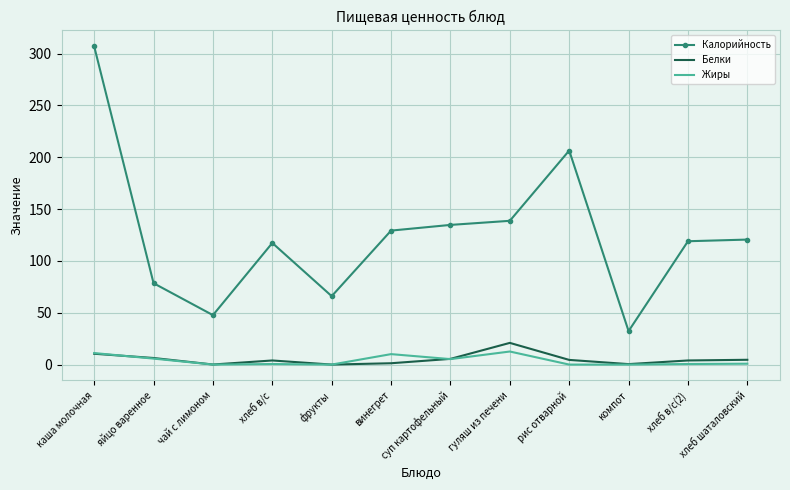

The value of Белки at каша молочная is 10.4. True or false?

True